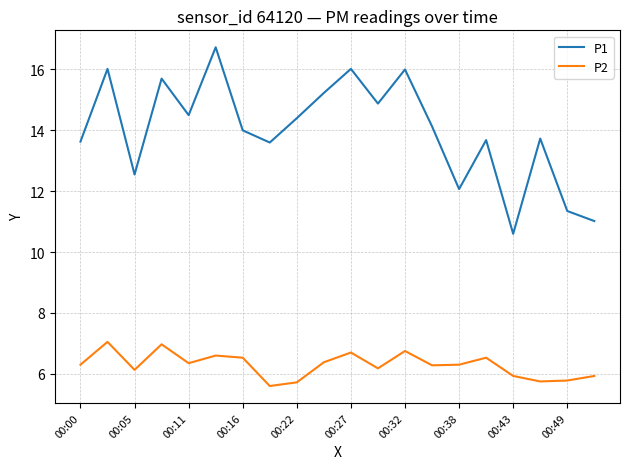

What is the greatest value displayed?

16.7